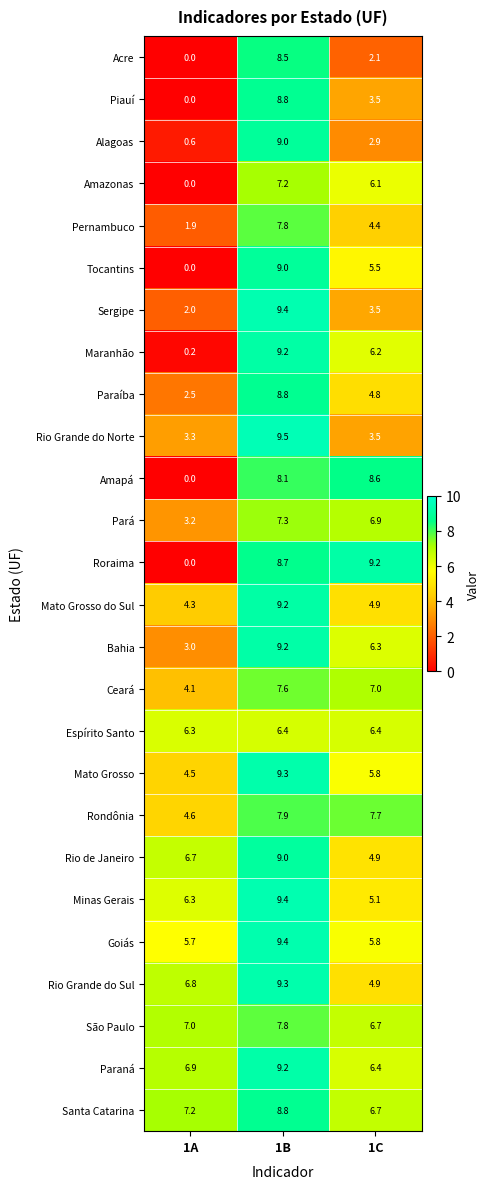

What is the maximum value for Rondônia?

7.9